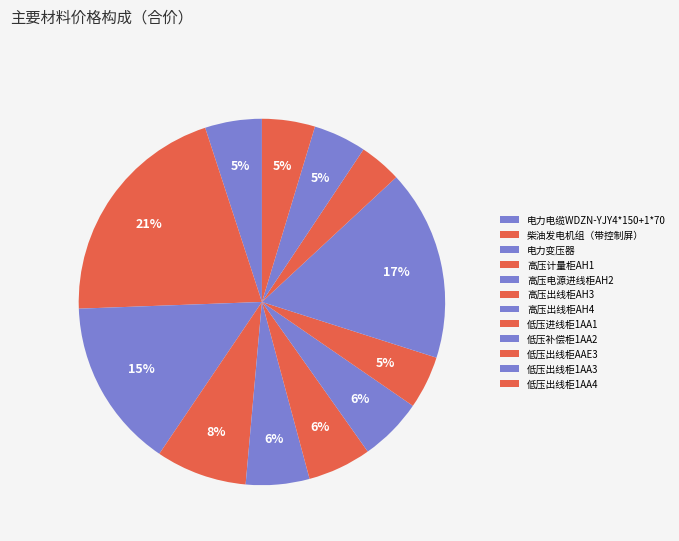

Does any single category account for the majority?

No